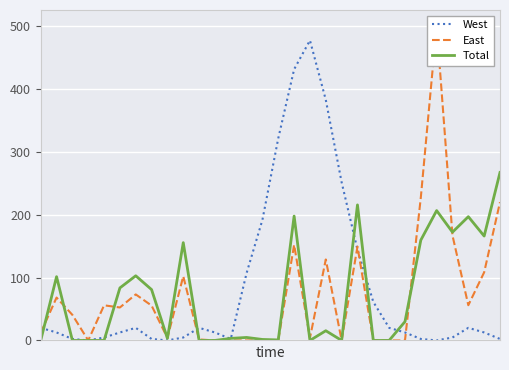

Rank the categories by Total value from highest to lowest.

29, 20, 25, 16, 27, 26, 28, 24, 9, 6, 1, 5, 7, 23, 18, 13, 12, 8, 14, 15, 0, 2, 3, 4, 10, 11, 17, 19, 21, 22